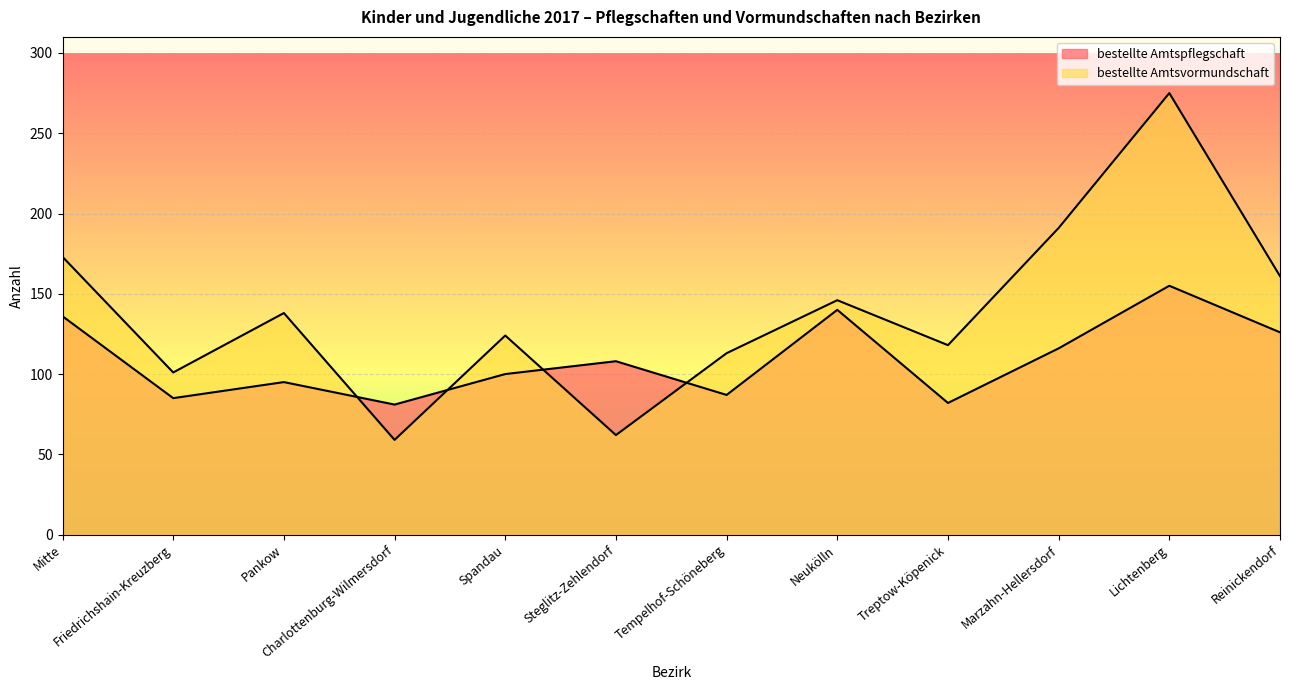

What value does the bestellte Amtspflegschaft series have at Marzahn-Hellersdorf?

116